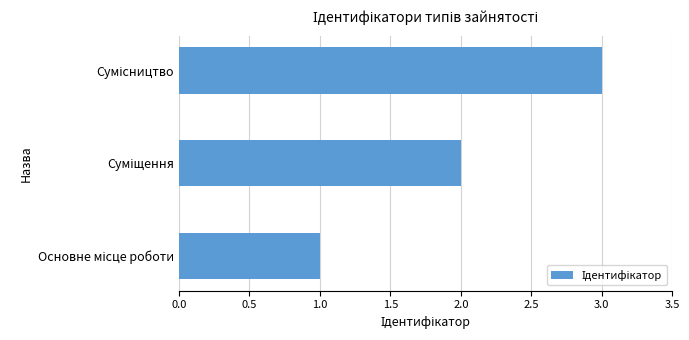

What is the greatest value displayed?

3